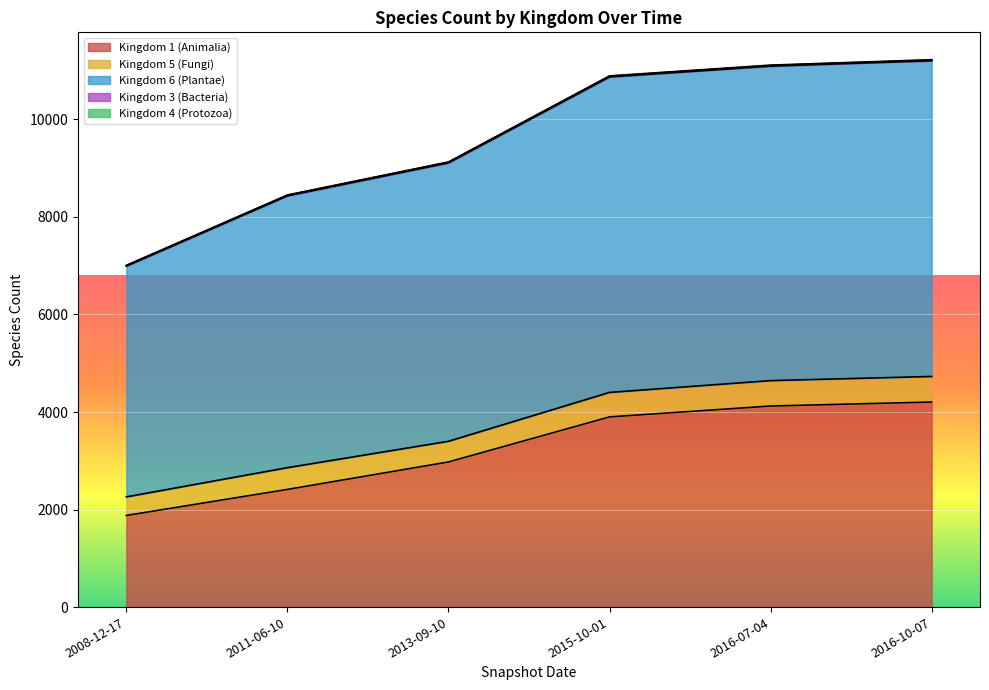

What is the value of the Kingdom 4 (Protozoa) point at the 3rd from the left?

6